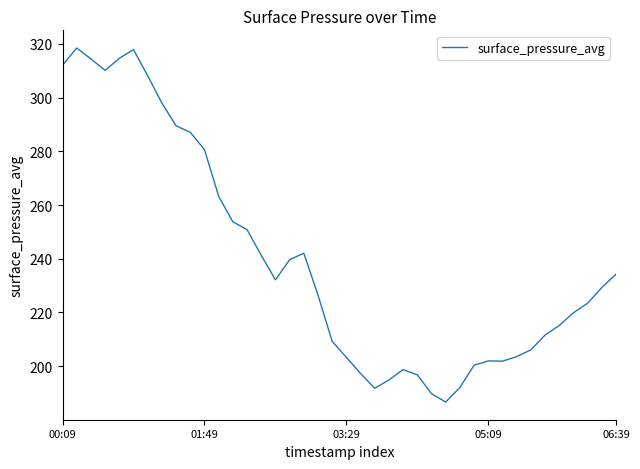

What is the smallest value displayed?

186.7